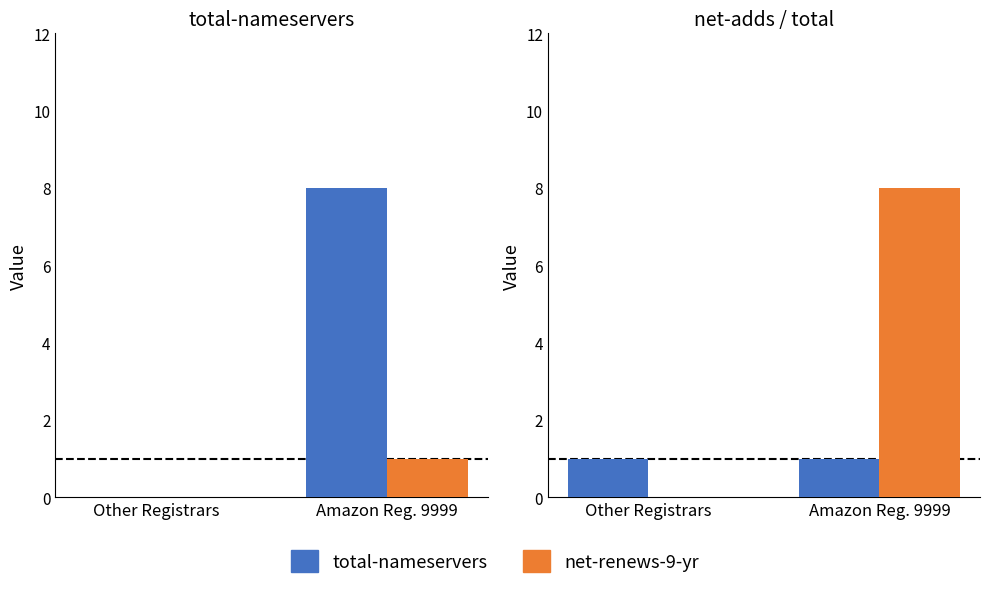

What is the label of the 2nd bar from the right?

Other Registrars